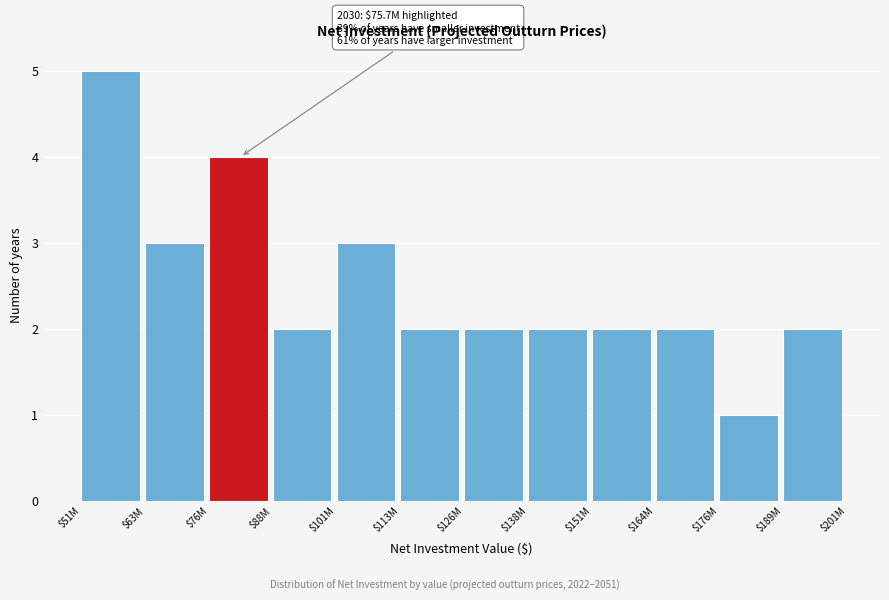

Reading left to right, list all the values displayed in this chart.

5	3	4	2	3	2	2	2	2	2	1	2